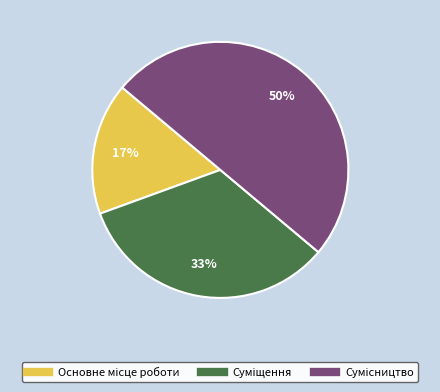

To the nearest percent, what is the difference between the largest and smallest slice percentages?

33%